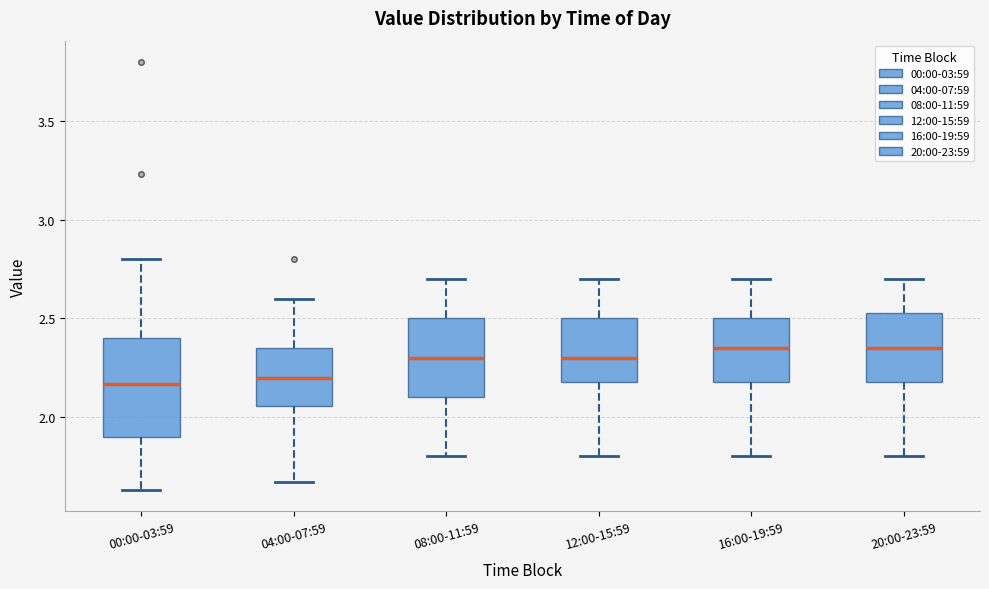

Reading left to right, read every box against the y-axis: the position of its median line, the range the box covers, and the ends of its whiskers. The values are not printed on the chart, so give them approximately, as read against the axis.

00:00-03:59: median 2.15, box 1.90 to 2.40, whiskers 1.65 to 2.80
04:00-07:59: median 2.20, box 2.05 to 2.35, whiskers 1.65 to 2.60
08:00-11:59: median 2.30, box 2.10 to 2.50, whiskers 1.80 to 2.70
12:00-15:59: median 2.30, box 2.20 to 2.50, whiskers 1.80 to 2.70
16:00-19:59: median 2.35, box 2.20 to 2.50, whiskers 1.80 to 2.70
20:00-23:59: median 2.35, box 2.20 to 2.55, whiskers 1.80 to 2.70